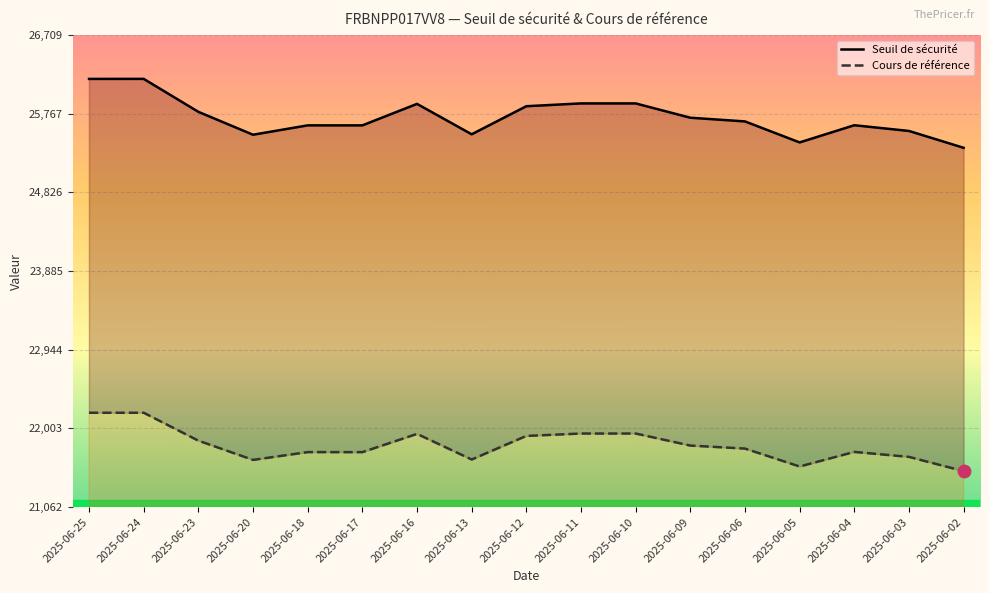

Which series has the largest total across all categories?

Seuil de sécurité